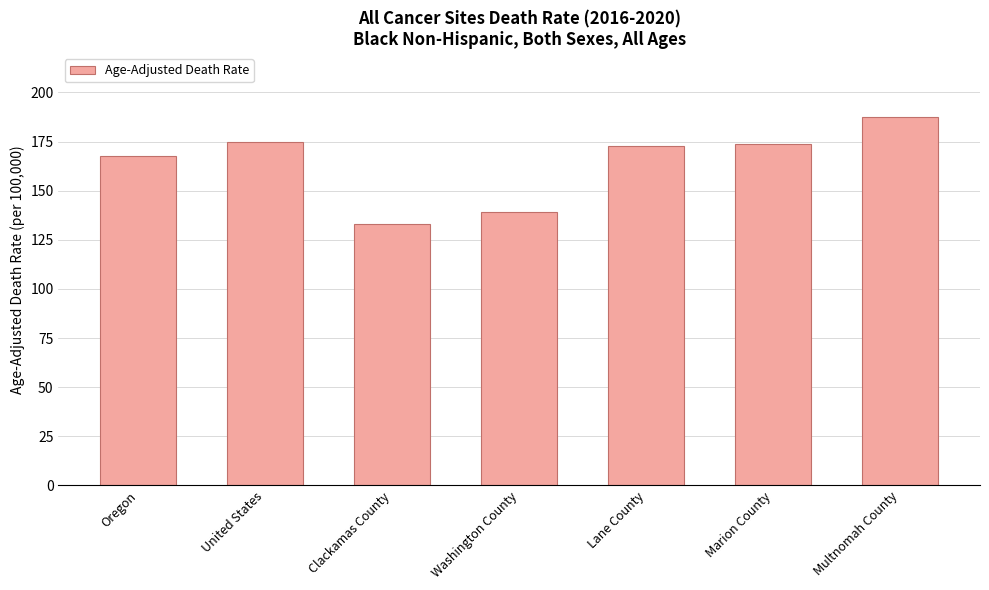

Does the chart contain stacked bars?

No